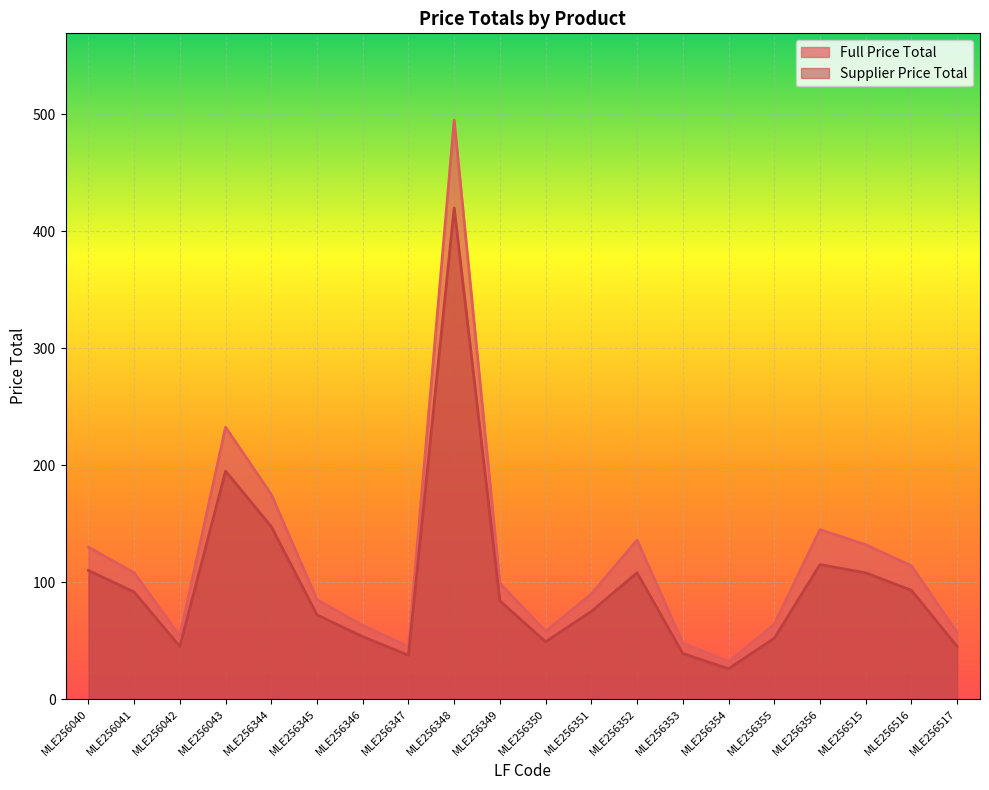

Reading left to right, transcribe all the data shown in this chart.

Full Price Total: MLE256040=130.0	MLE256041=108.0	MLE256042=54.0	MLE256043=232.5	MLE256344=175.0	MLE256345=85.0	MLE256346=63.0	MLE256347=45.0	MLE256348=495.0	MLE256349=99.0	MLE256350=58.0	MLE256351=90.0	MLE256352=136.0	MLE256353=48.0	MLE256354=32.0	MLE256355=64.0	MLE256356=145.0	MLE256515=132.0	MLE256516=114.0	MLE256517=57.0
Supplier Price Total: MLE256040=110.0	MLE256041=91.6	MLE256042=45.0	MLE256043=195.0	MLE256344=147.5	MLE256345=72.0	MLE256346=53.4	MLE256347=37.5	MLE256348=420.0	MLE256349=84.0	MLE256350=49.0	MLE256351=75.0	MLE256352=108.0	MLE256353=39.0	MLE256354=26.0	MLE256355=52.0	MLE256356=115.0	MLE256515=108.0	MLE256516=93.0	MLE256517=45.0